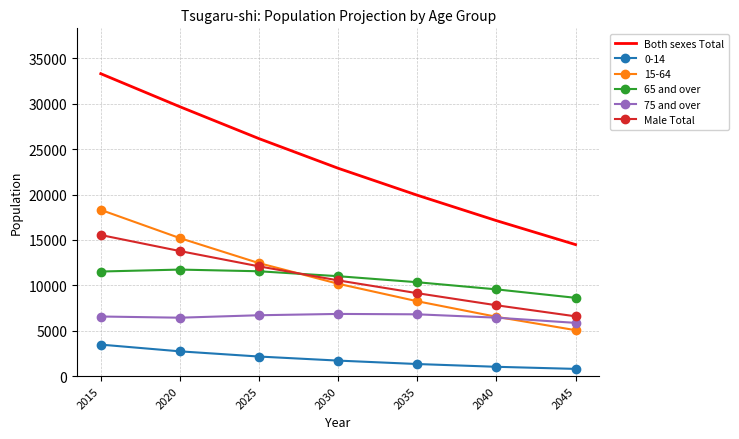

At which category is the sum across all series the highest?

2015